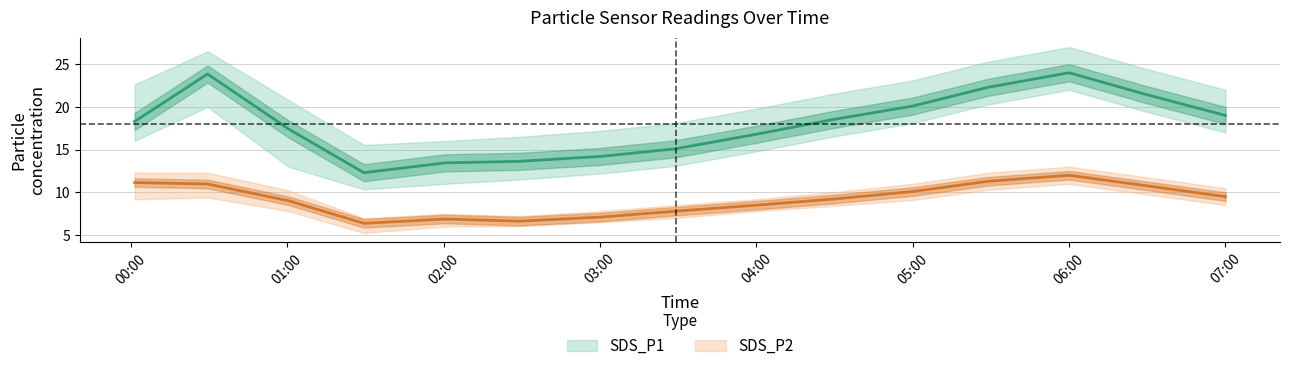

Does the chart display data point markers on the line(s)?

No